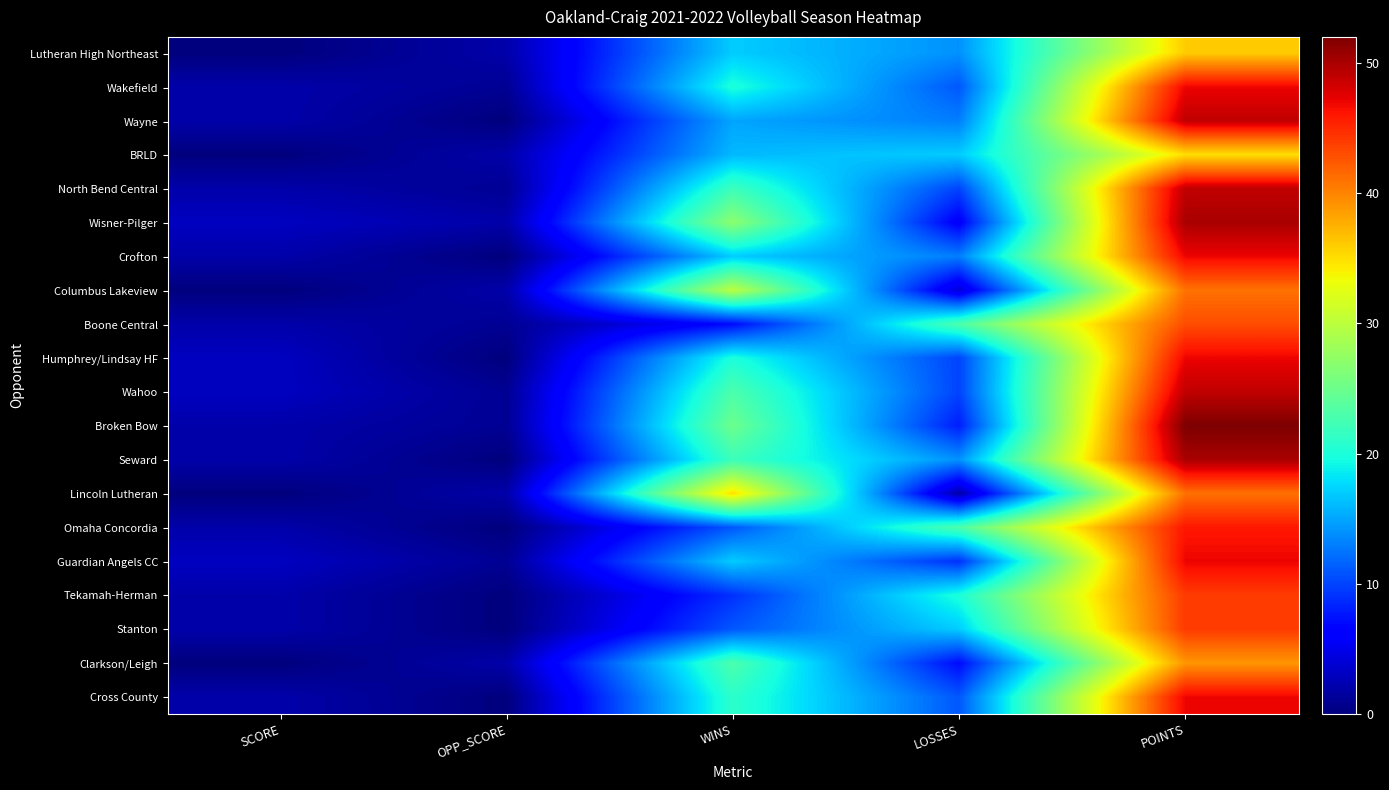

Reading left to right, what are all the values shown in this chart?

Lutheran High Northeast: SCORE=0	OPP_SCORE=2	WINS=17	LOSSES=14	POINTS=36
Wakefield: SCORE=2	OPP_SCORE=1	WINS=20	LOSSES=11	POINTS=47
Wayne: SCORE=2	OPP_SCORE=0	WINS=15	LOSSES=13	POINTS=49
BRLD: SCORE=0	OPP_SCORE=2	WINS=16	LOSSES=17	POINTS=35
North Bend Central: SCORE=2	OPP_SCORE=1	WINS=22	LOSSES=10	POINTS=49
Wisner-Pilger: SCORE=3	OPP_SCORE=2	WINS=27	LOSSES=6	POINTS=50
Crofton: SCORE=2	OPP_SCORE=0	WINS=17	LOSSES=13	POINTS=47
Columbus Lakeview: SCORE=0	OPP_SCORE=2	WINS=30	LOSSES=4	POINTS=41
Boone Central: SCORE=2	OPP_SCORE=1	WINS=7	LOSSES=23	POINTS=43
Humphrey/Lindsay HF: SCORE=3	OPP_SCORE=0	WINS=20	LOSSES=10	POINTS=47
Wahoo: SCORE=3	OPP_SCORE=1	WINS=23	LOSSES=10	POINTS=49
Broken Bow: SCORE=2	OPP_SCORE=1	WINS=25	LOSSES=8	POINTS=52
Seward: SCORE=2	OPP_SCORE=0	WINS=22	LOSSES=14	POINTS=50
Lincoln Lutheran: SCORE=0	OPP_SCORE=2	WINS=35	LOSSES=2	POINTS=41
Omaha Concordia: SCORE=2	OPP_SCORE=0	WINS=11	LOSSES=23	POINTS=46
Guardian Angels CC: SCORE=3	OPP_SCORE=1	WINS=17	LOSSES=9	POINTS=47
Tekamah-Herman: SCORE=2	OPP_SCORE=0	WINS=9	LOSSES=20	POINTS=44
Stanton: SCORE=2	OPP_SCORE=0	WINS=11	LOSSES=17	POINTS=44
Clarkson/Leigh: SCORE=0	OPP_SCORE=2	WINS=23	LOSSES=7	POINTS=39
Cross County: SCORE=2	OPP_SCORE=0	WINS=21	LOSSES=11	POINTS=47